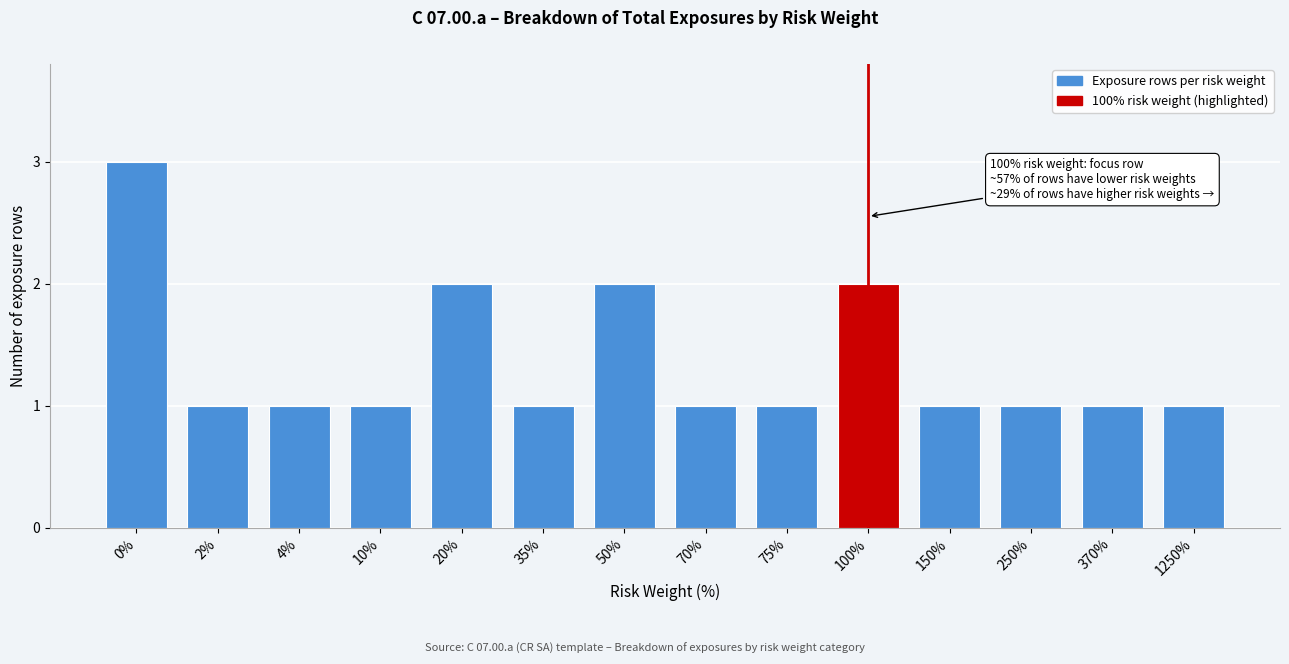

Reading left to right, transcribe all the data shown in this chart.

0%=3	2%=1	4%=1	10%=1	20%=2	35%=1	50%=2	70%=1	75%=1	100%=2	150%=1	250%=1	370%=1	1250%=1